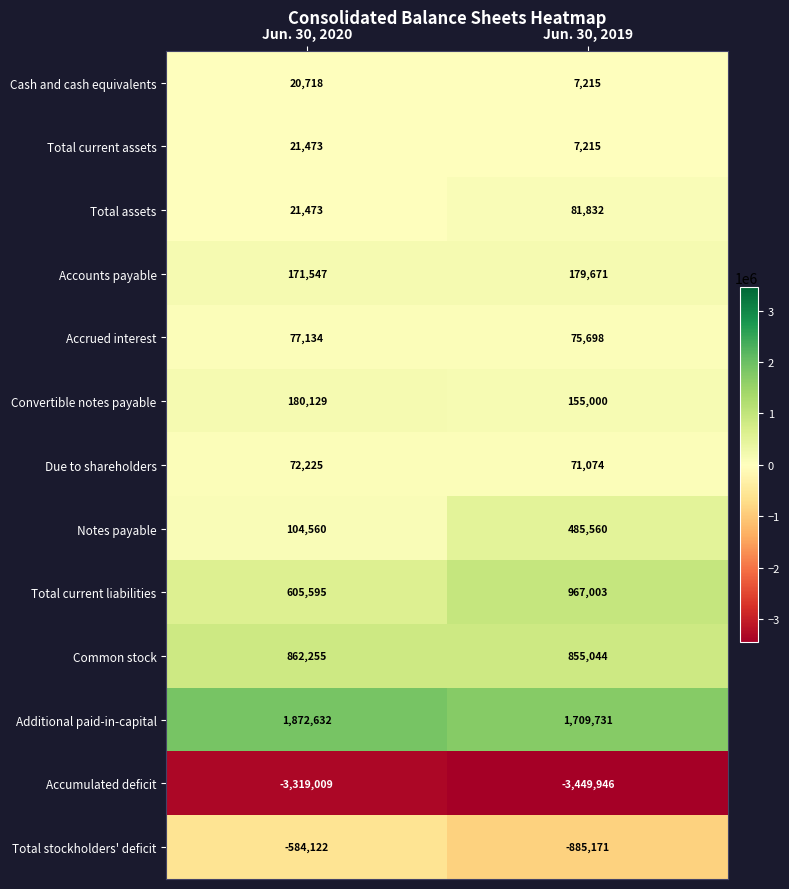

Rank the series by their maximum value, from highest to lowest.

Additional paid-in-capital, Total current liabilities, Common stock, Notes payable, Convertible notes payable, Accounts payable, Total assets, Accrued interest, Due to shareholders, Total current assets, Cash and cash equivalents, Total stockholders' deficit, Accumulated deficit